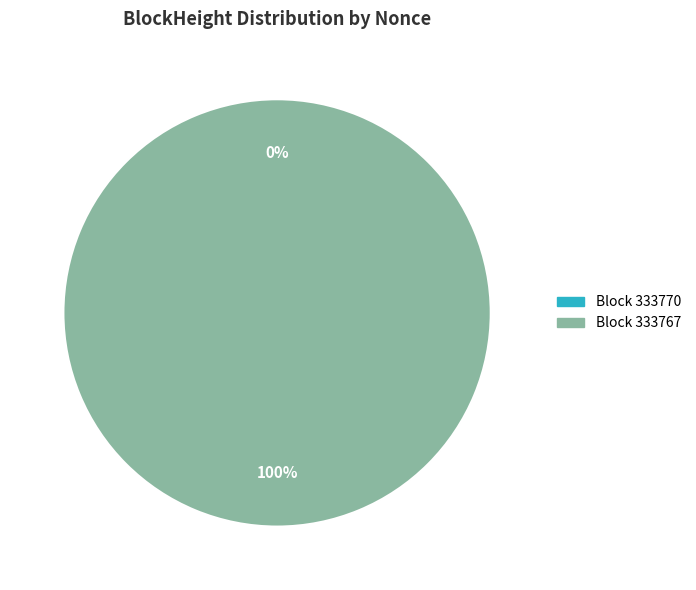

Does 333770 account for over 50% of the chart?

No